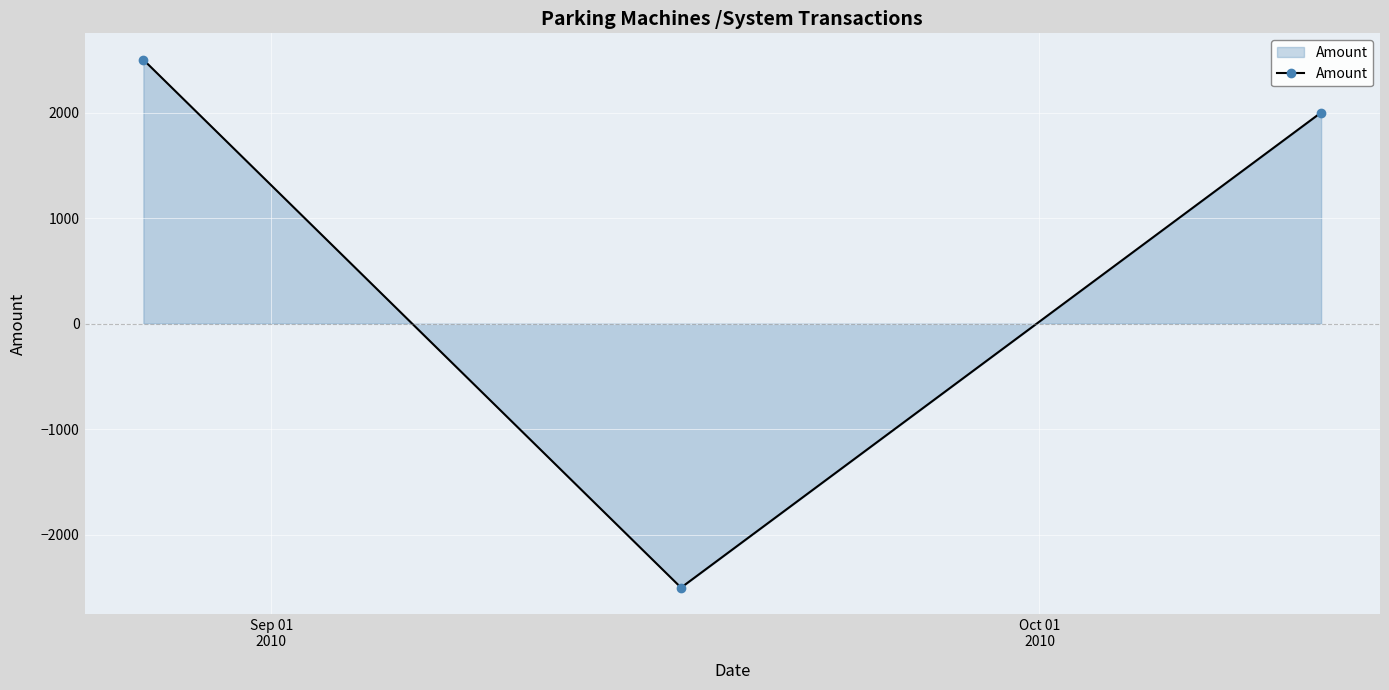

What is the difference between the maximum and minimum values?

5000